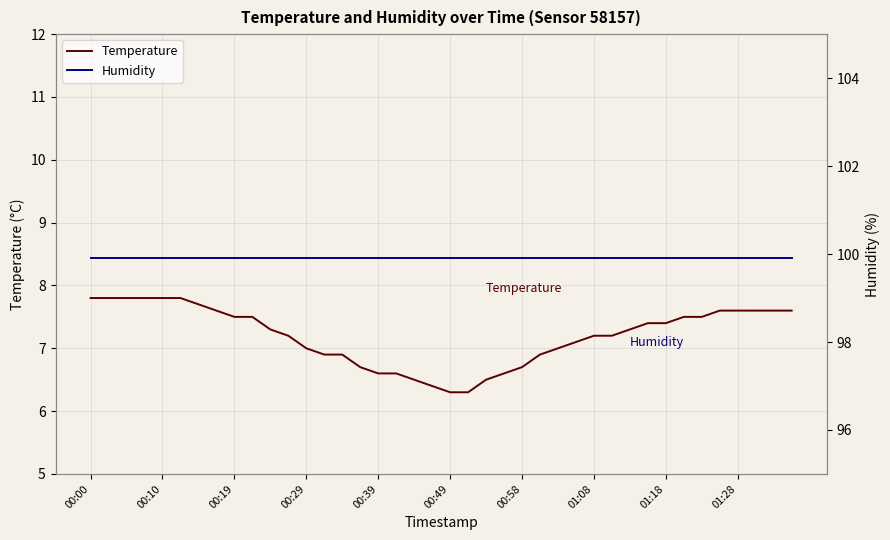

At which label does Temperature first exceed 7?

00:00